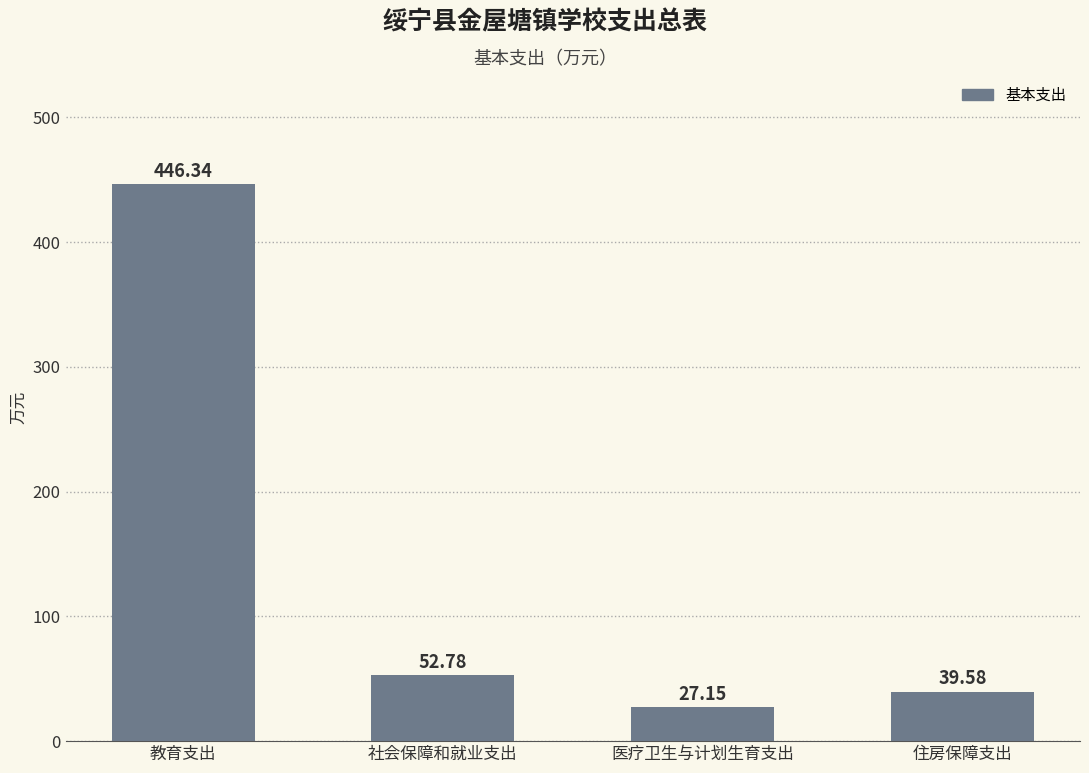

How many values are below 52?

2